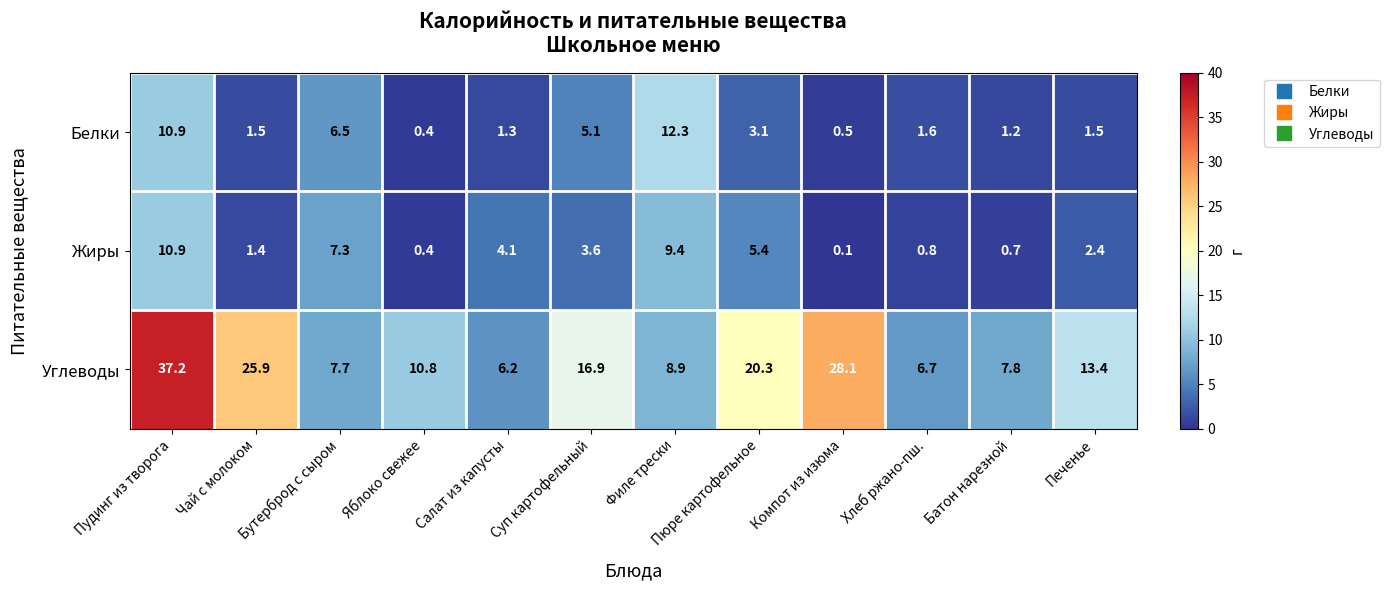

What is the total value across all series at Пудинг из творога?

59.0